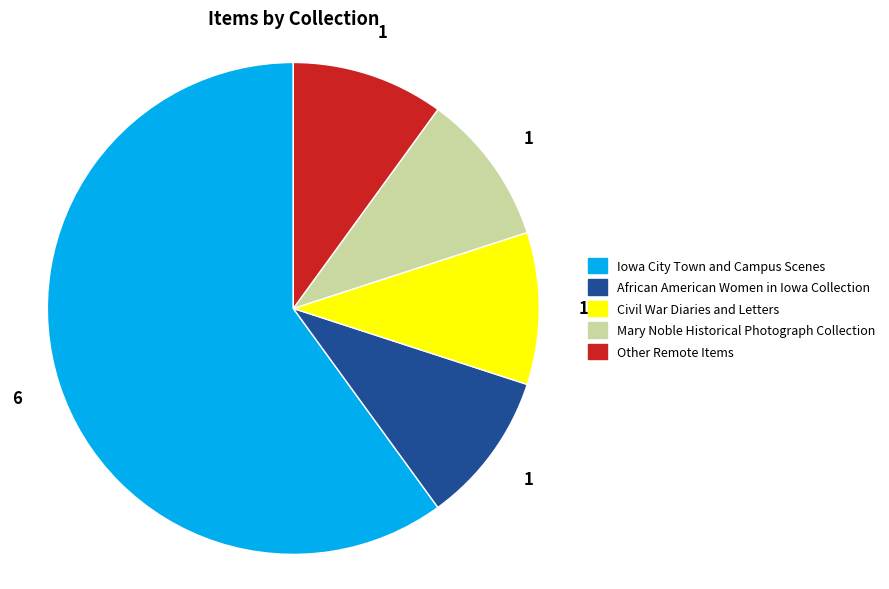

Which slice is the largest?

Iowa City Town and Campus Scenes